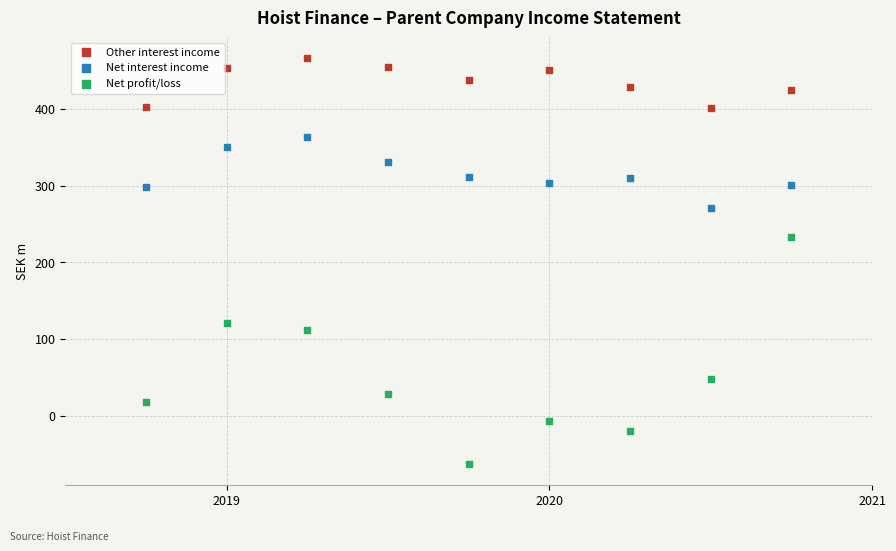

Which series contains the lowest Y value?

Net profit/loss